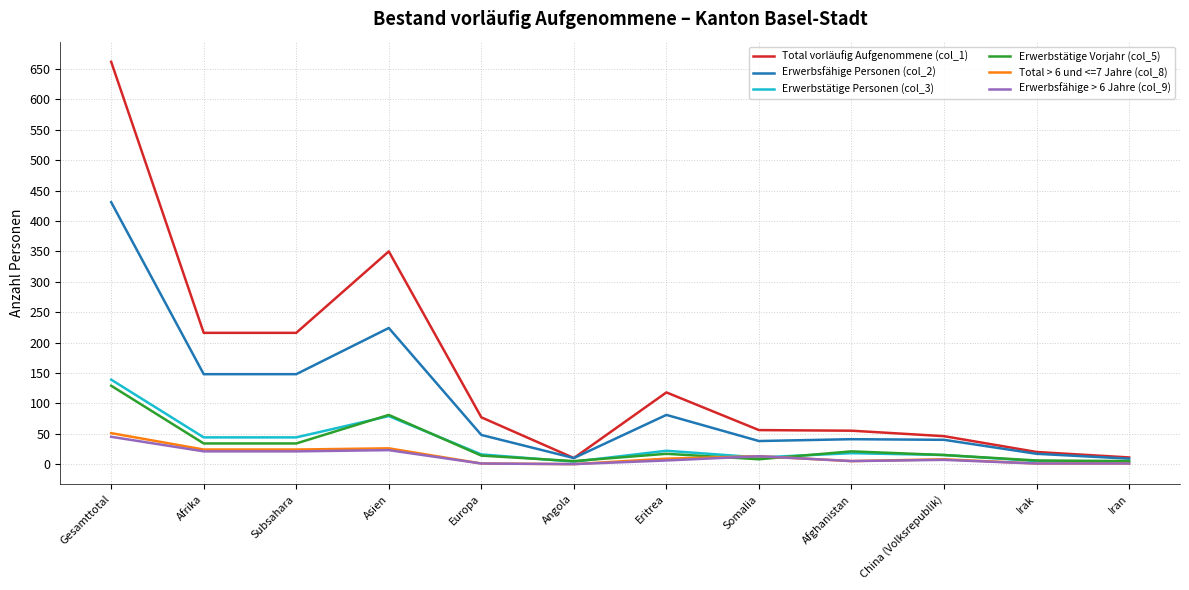

What is the spread (max minus min) of values at Subsahara?

195